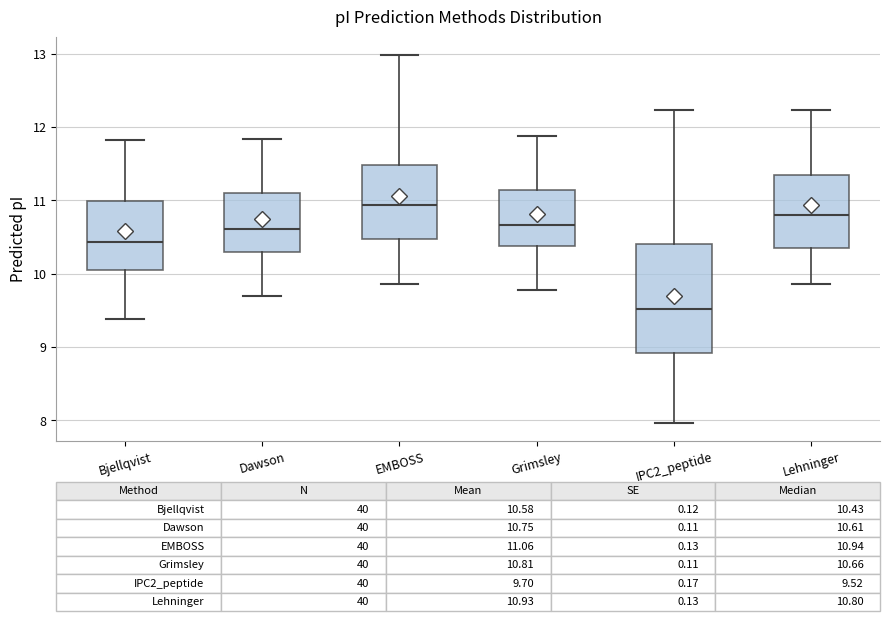

Which box is the tallest, from its lower edge to its upper edge?

IPC2_peptide